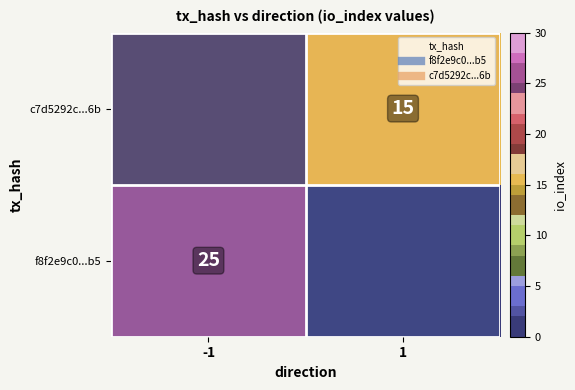

Rank the categories by f8f2e9c0...b5 value from highest to lowest.

-1, 1